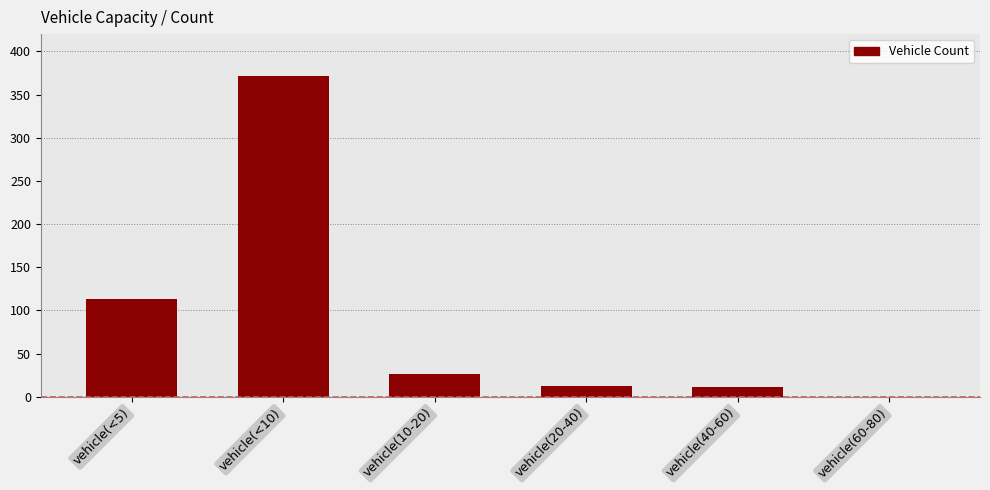

How many series are shown in this chart?

1